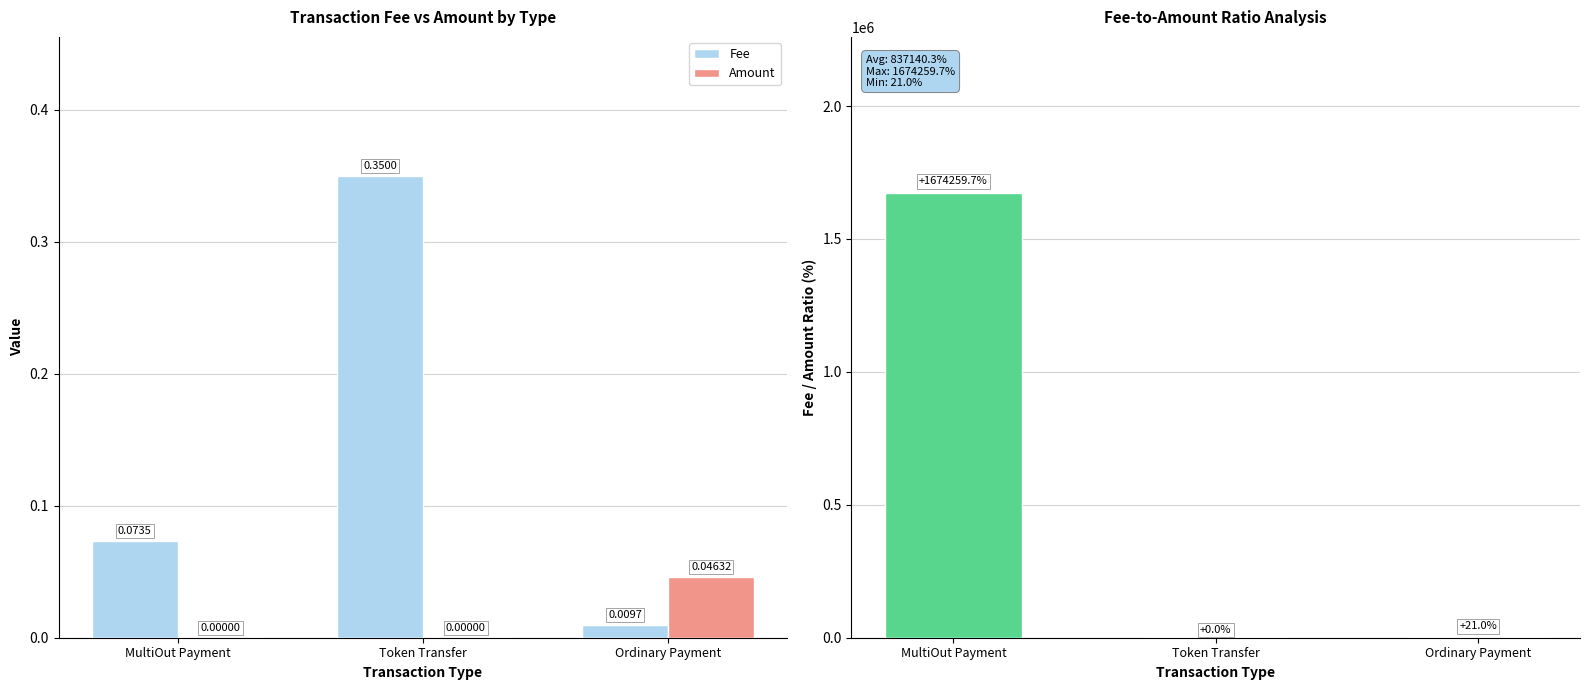

How many groups of bars are there?

3